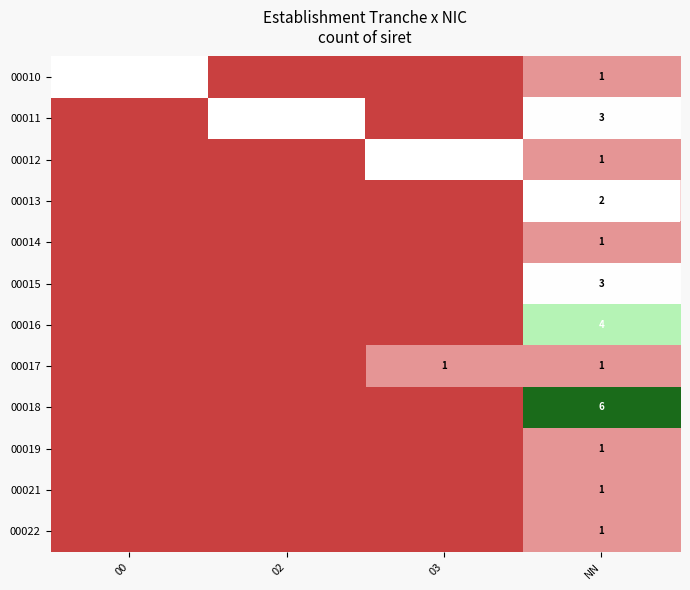

Which category has the lowest value across all series?

00